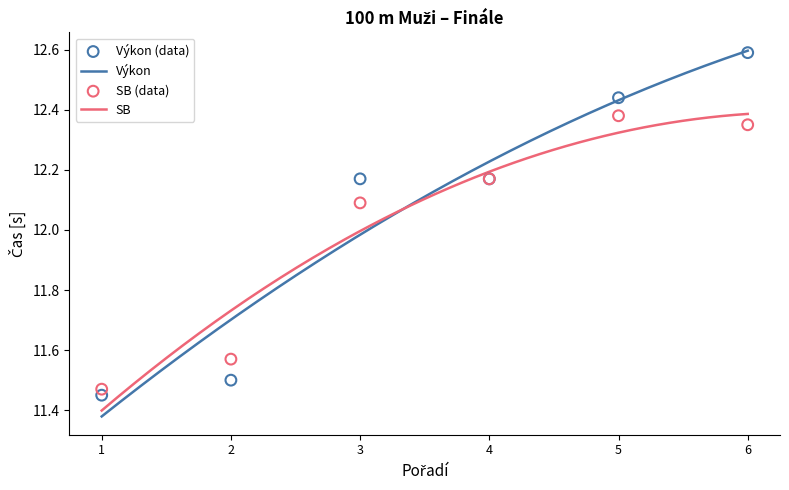

Which series reaches the maximum Y coordinate?

Výkon